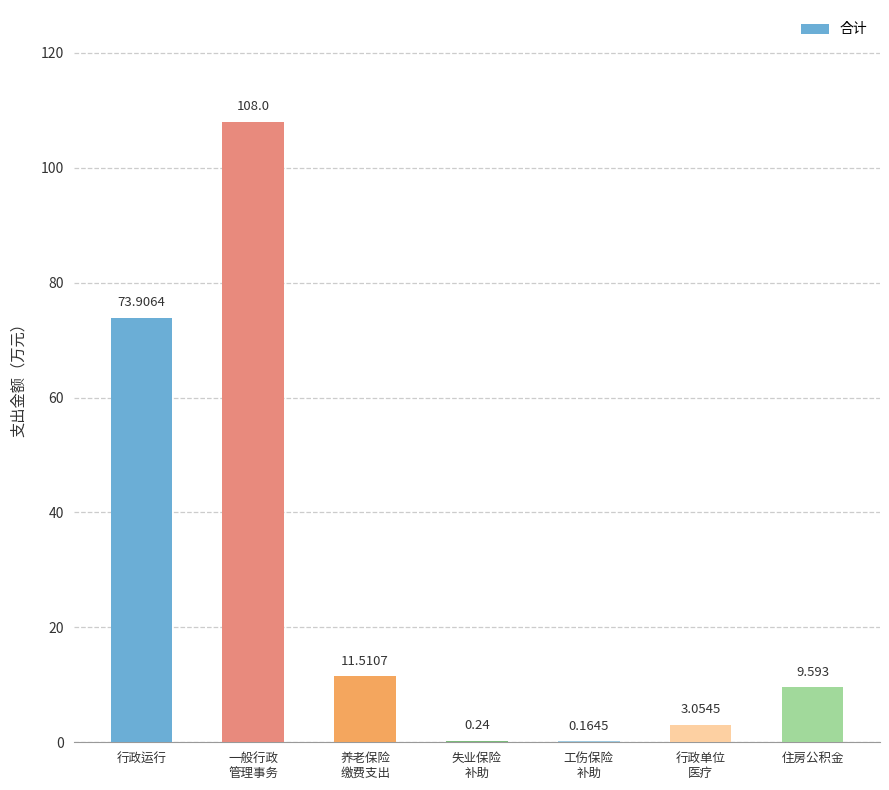

Where is the data nearest to the value 54?

行政运行